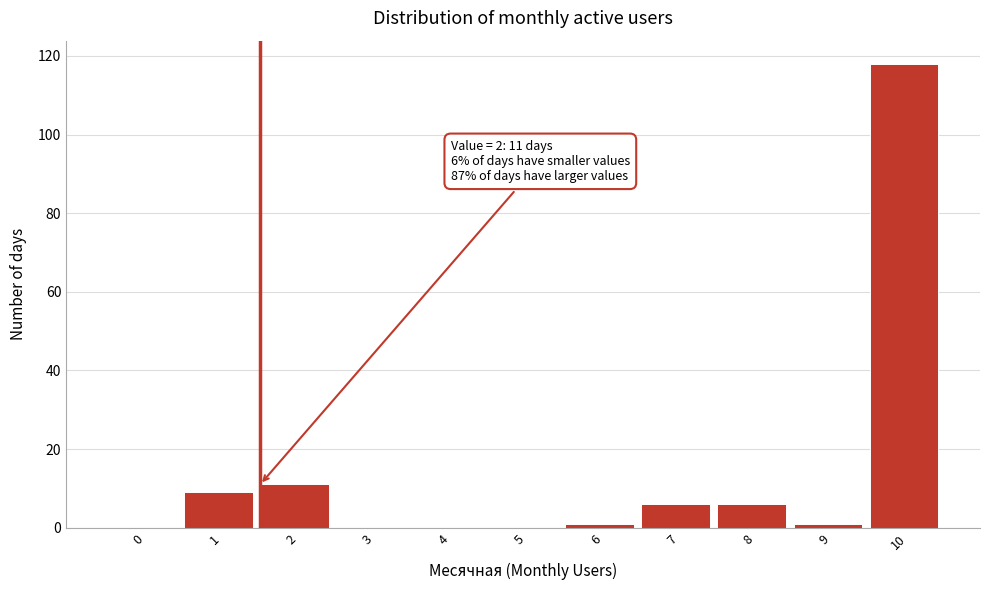

Reading left to right, transcribe all the data shown in this chart.

0=0	1=9	2=11	3=0	4=0	5=0	6=1	7=6	8=6	9=1	10=118